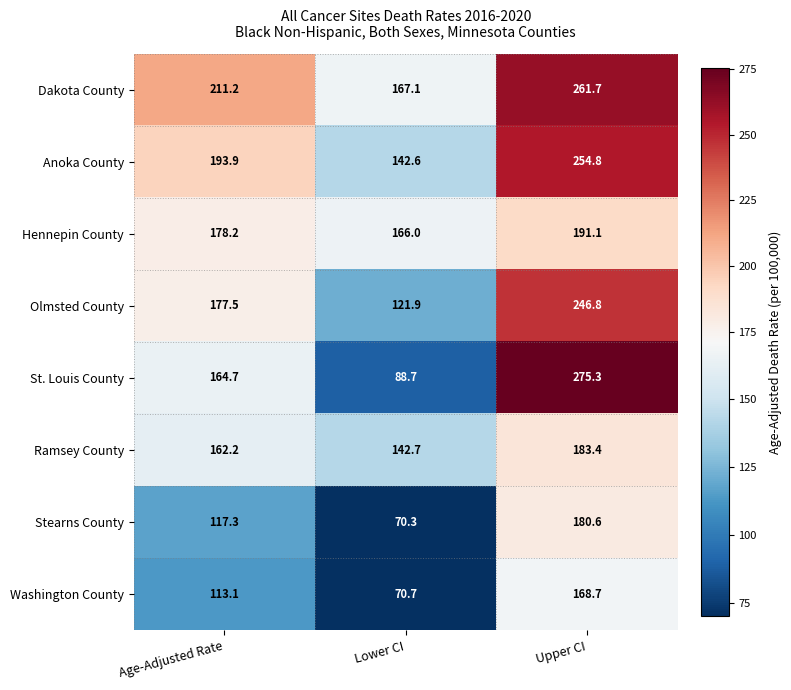

Reading left to right, extract all data points from this chart.

Dakota County: Age-Adjusted Rate=211.2	Lower CI=167.1	Upper CI=261.7
Anoka County: Age-Adjusted Rate=193.9	Lower CI=142.6	Upper CI=254.8
Hennepin County: Age-Adjusted Rate=178.2	Lower CI=166.0	Upper CI=191.1
Olmsted County: Age-Adjusted Rate=177.5	Lower CI=121.9	Upper CI=246.8
St. Louis County: Age-Adjusted Rate=164.7	Lower CI=88.7	Upper CI=275.3
Ramsey County: Age-Adjusted Rate=162.2	Lower CI=142.7	Upper CI=183.4
Stearns County: Age-Adjusted Rate=117.3	Lower CI=70.3	Upper CI=180.6
Washington County: Age-Adjusted Rate=113.1	Lower CI=70.7	Upper CI=168.7